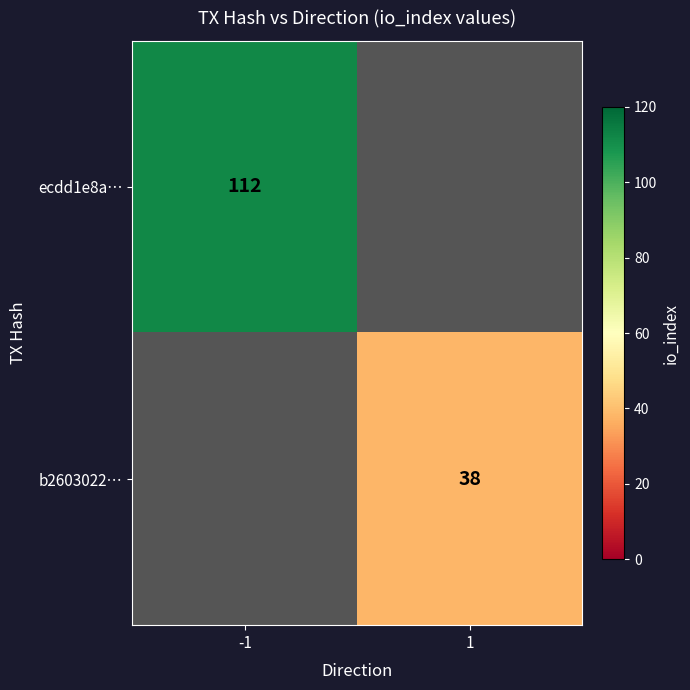

What is the maximum value shown in the chart?

112.0